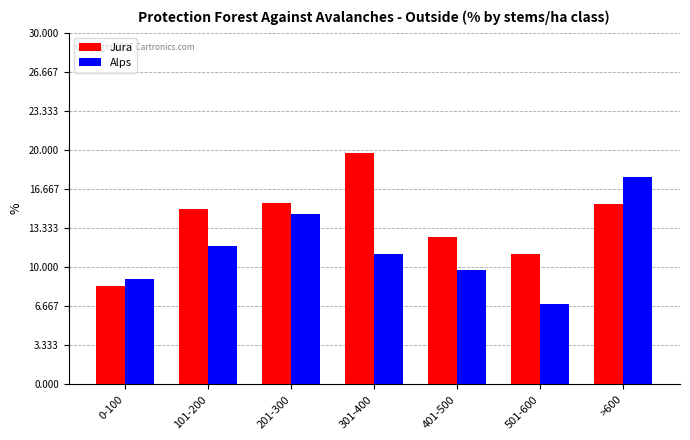

Rank the series by their maximum value, from lowest to highest.

Alps, Jura